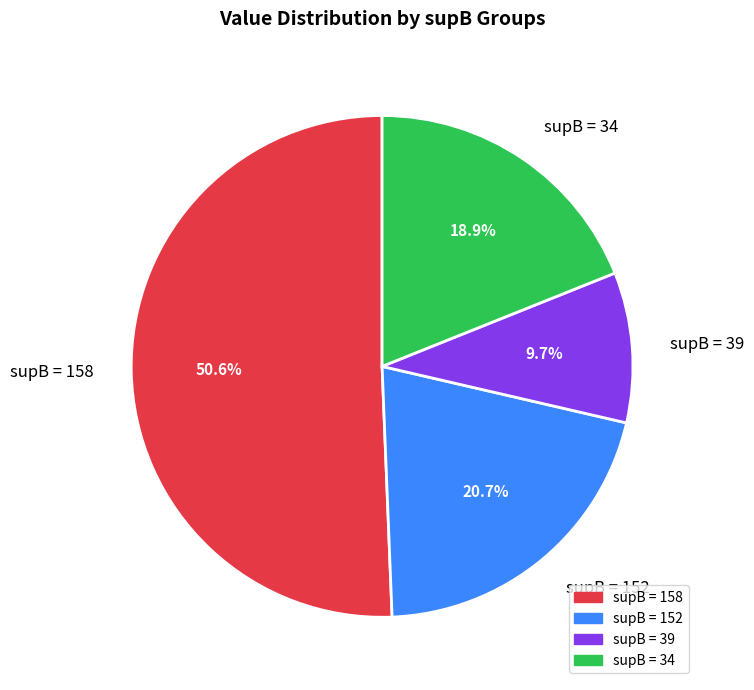

To the nearest percent, what is the average slice percentage?

25%